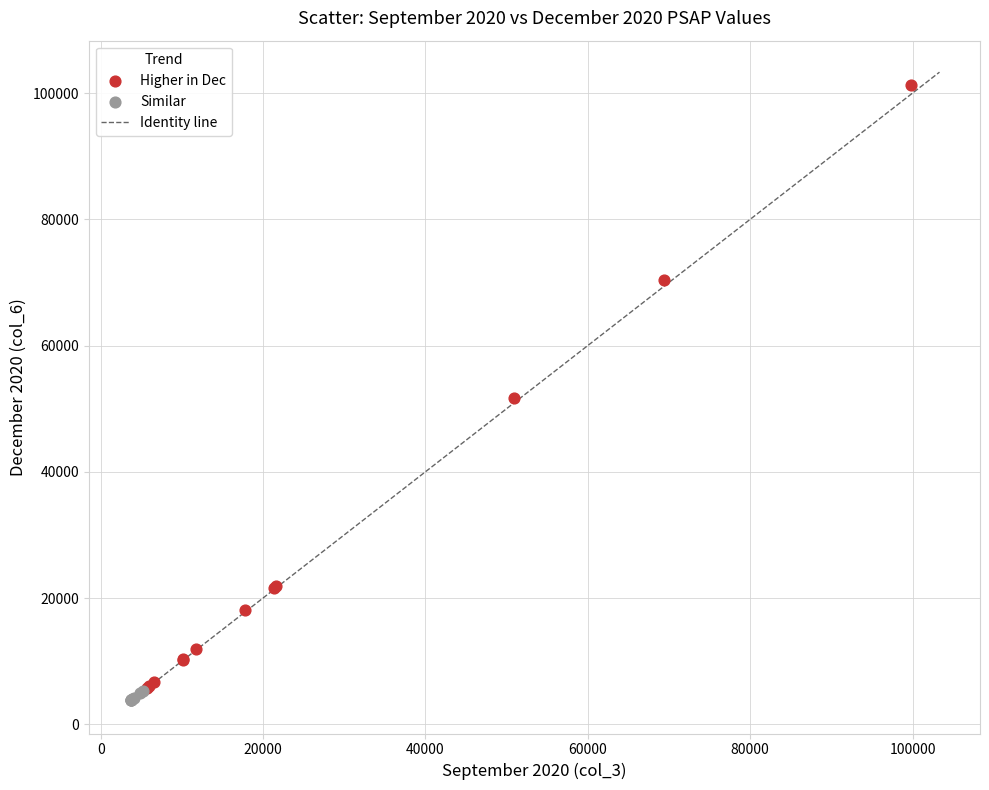

Which series has the widest spread of Y values?

Higher in Dec